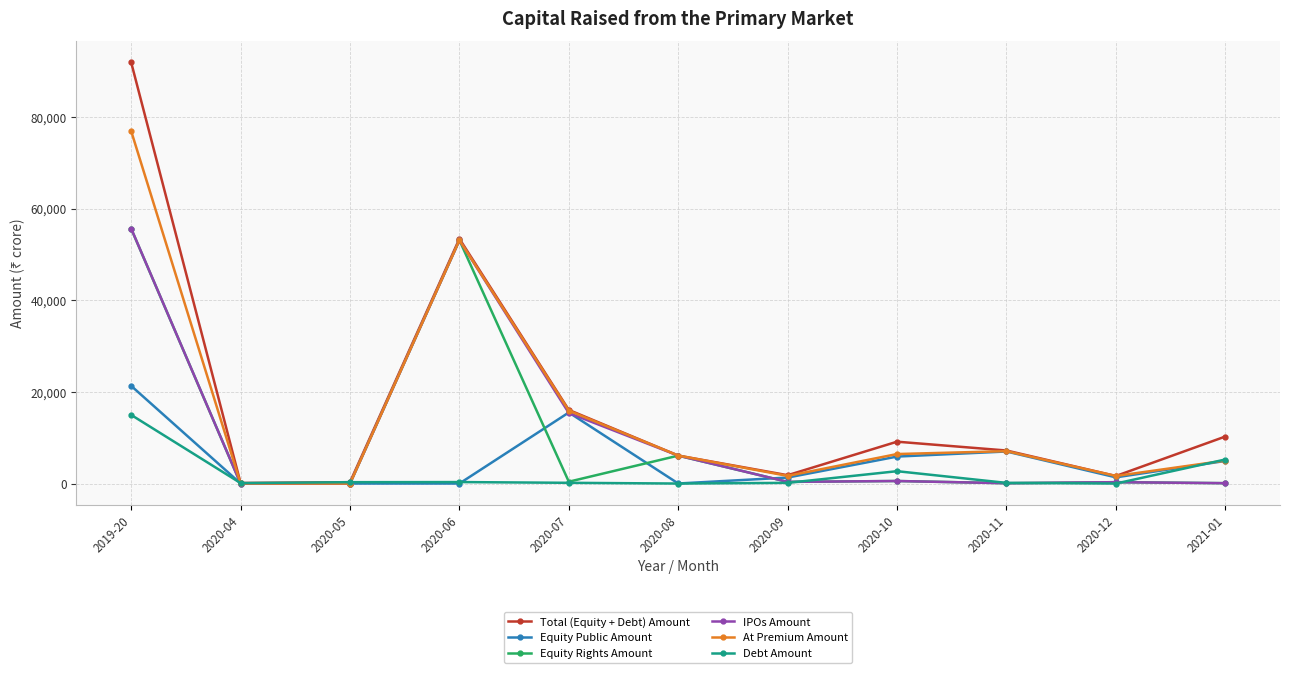

The value of Equity Rights Amount at 2020-10 is 553.5. True or false?

True